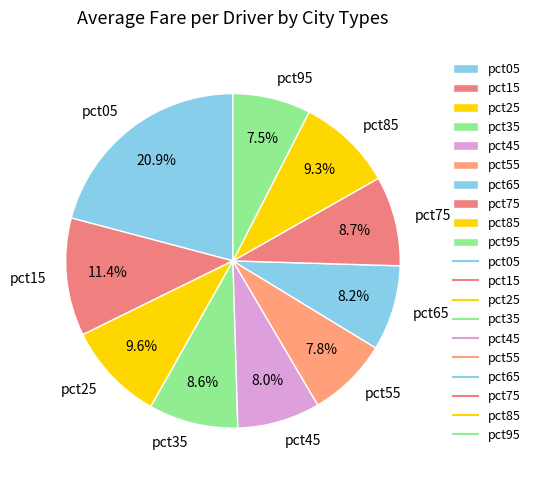

Between pct75 and pct25, which is larger?

pct25